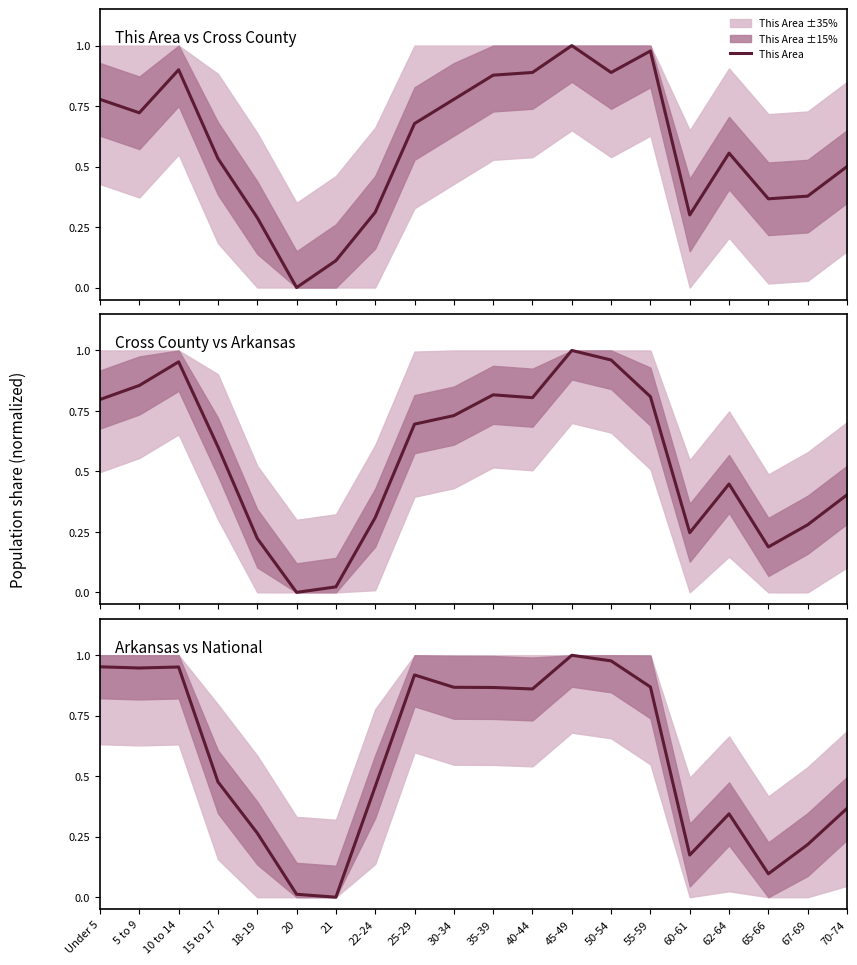

Reading left to right, transcribe all the data shown in this chart.

This Area: Under 5=0.8	5 to 9=0.7	10 to 14=0.9	15 to 17=0.5	18-19=0.3	20=0.0	21=0.1	22-24=0.3	25-29=0.7	30-34=0.8	35-39=0.9	40-44=0.9	45-49=1.0	50-54=0.9	55-59=1.0	60-61=0.3	62-64=0.6	65-66=0.4	67-69=0.4	70-74=0.5
Cross County: Under 5=0.8	5 to 9=0.9	10 to 14=1.0	15 to 17=0.6	18-19=0.2	20=0.0	21=0.0	22-24=0.3	25-29=0.7	30-34=0.7	35-39=0.8	40-44=0.8	45-49=1.0	50-54=1.0	55-59=0.8	60-61=0.2	62-64=0.4	65-66=0.2	67-69=0.3	70-74=0.4
Arkansas: Under 5=1.0	5 to 9=0.9	10 to 14=1.0	15 to 17=0.5	18-19=0.3	20=0.0	21=0.0	22-24=0.5	25-29=0.9	30-34=0.9	35-39=0.9	40-44=0.9	45-49=1.0	50-54=1.0	55-59=0.9	60-61=0.2	62-64=0.3	65-66=0.1	67-69=0.2	70-74=0.4